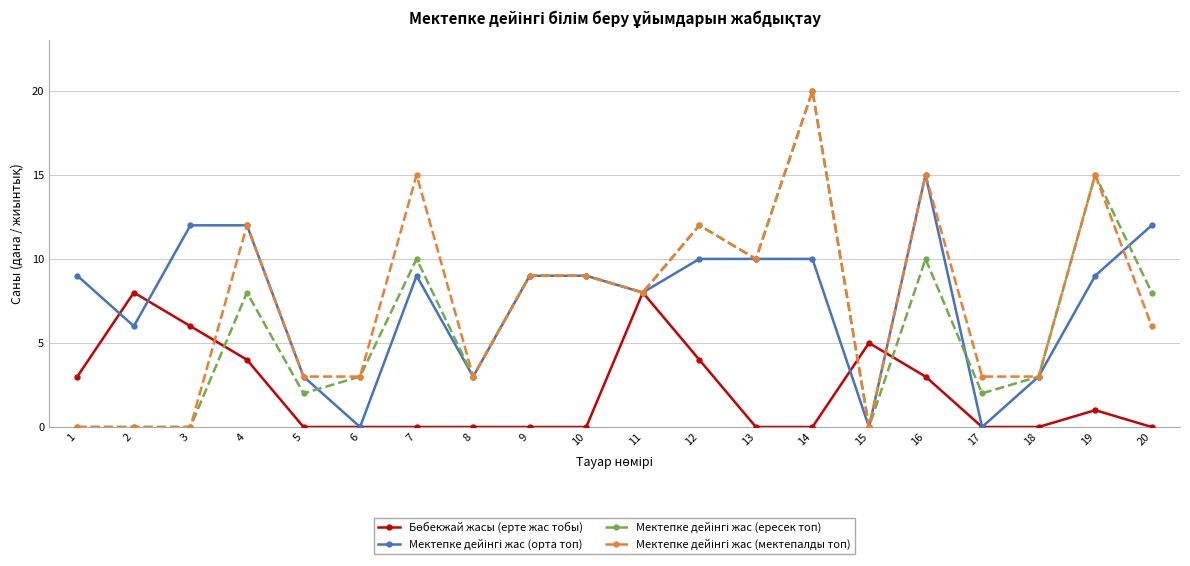

At which category is the sum across all series the highest?

14